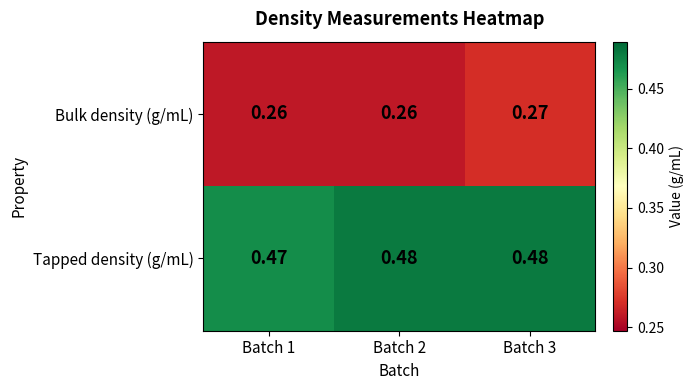

Which series changed the most between Batch 2 and Batch 3?

Bulk density (g/mL)